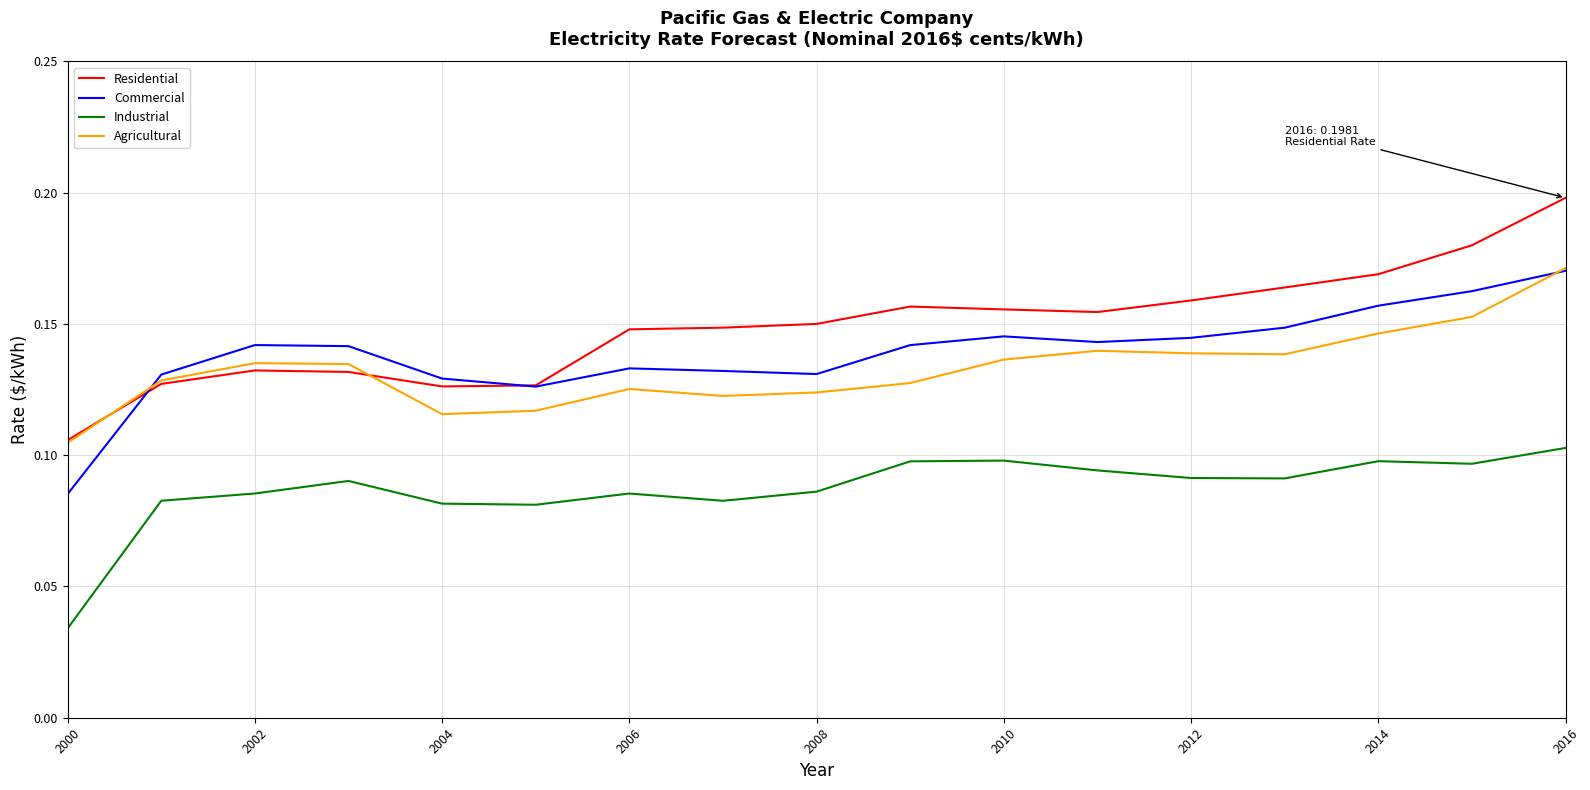

Does the chart display data point markers on the line(s)?

No